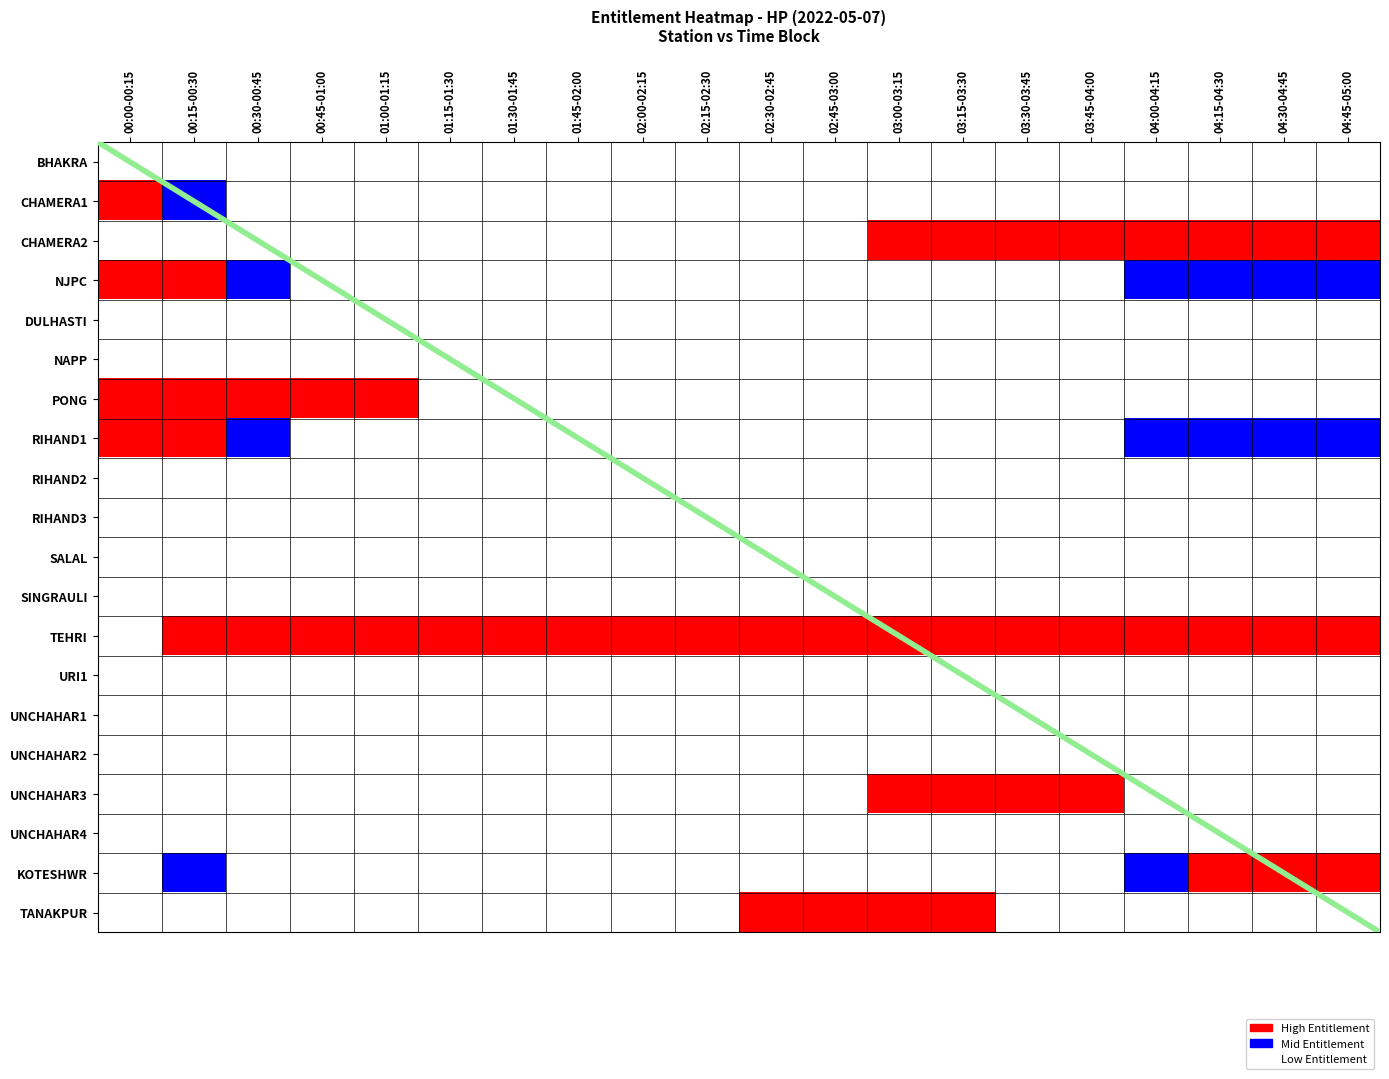

Reading left to right, what are all the values shown in this chart?

BHAKRA: 00:00-00:15=0	00:15-00:30=0	00:30-00:45=0	00:45-01:00=0	01:00-01:15=0	01:15-01:30=0	01:30-01:45=0	01:45-02:00=0	02:00-02:15=0	02:15-02:30=0	02:30-02:45=0	02:45-03:00=0	03:00-03:15=0	03:15-03:30=0	03:30-03:45=0	03:45-04:00=0	04:00-04:15=0	04:15-04:30=0	04:30-04:45=0	04:45-05:00=0
CHAMERA1: 00:00-00:15=2	00:15-00:30=1	00:30-00:45=0	00:45-01:00=0	01:00-01:15=0	01:15-01:30=0	01:30-01:45=0	01:45-02:00=0	02:00-02:15=0	02:15-02:30=0	02:30-02:45=0	02:45-03:00=0	03:00-03:15=0	03:15-03:30=0	03:30-03:45=0	03:45-04:00=0	04:00-04:15=0	04:15-04:30=0	04:30-04:45=0	04:45-05:00=0
CHAMERA2: 00:00-00:15=0	00:15-00:30=0	00:30-00:45=0	00:45-01:00=0	01:00-01:15=0	01:15-01:30=0	01:30-01:45=0	01:45-02:00=0	02:00-02:15=0	02:15-02:30=0	02:30-02:45=0	02:45-03:00=0	03:00-03:15=2	03:15-03:30=2	03:30-03:45=2	03:45-04:00=2	04:00-04:15=2	04:15-04:30=2	04:30-04:45=2	04:45-05:00=2
NJPC: 00:00-00:15=2	00:15-00:30=2	00:30-00:45=1	00:45-01:00=0	01:00-01:15=0	01:15-01:30=0	01:30-01:45=0	01:45-02:00=0	02:00-02:15=0	02:15-02:30=0	02:30-02:45=0	02:45-03:00=0	03:00-03:15=0	03:15-03:30=0	03:30-03:45=0	03:45-04:00=0	04:00-04:15=1	04:15-04:30=1	04:30-04:45=1	04:45-05:00=1
DULHASTI: 00:00-00:15=0	00:15-00:30=0	00:30-00:45=0	00:45-01:00=0	01:00-01:15=0	01:15-01:30=0	01:30-01:45=0	01:45-02:00=0	02:00-02:15=0	02:15-02:30=0	02:30-02:45=0	02:45-03:00=0	03:00-03:15=0	03:15-03:30=0	03:30-03:45=0	03:45-04:00=0	04:00-04:15=0	04:15-04:30=0	04:30-04:45=0	04:45-05:00=0
NAPP: 00:00-00:15=0	00:15-00:30=0	00:30-00:45=0	00:45-01:00=0	01:00-01:15=0	01:15-01:30=0	01:30-01:45=0	01:45-02:00=0	02:00-02:15=0	02:15-02:30=0	02:30-02:45=0	02:45-03:00=0	03:00-03:15=0	03:15-03:30=0	03:30-03:45=0	03:45-04:00=0	04:00-04:15=0	04:15-04:30=0	04:30-04:45=0	04:45-05:00=0
PONG: 00:00-00:15=2	00:15-00:30=2	00:30-00:45=2	00:45-01:00=2	01:00-01:15=2	01:15-01:30=0	01:30-01:45=0	01:45-02:00=0	02:00-02:15=0	02:15-02:30=0	02:30-02:45=0	02:45-03:00=0	03:00-03:15=0	03:15-03:30=0	03:30-03:45=0	03:45-04:00=0	04:00-04:15=0	04:15-04:30=0	04:30-04:45=0	04:45-05:00=0
RIHAND1: 00:00-00:15=2	00:15-00:30=2	00:30-00:45=1	00:45-01:00=0	01:00-01:15=0	01:15-01:30=0	01:30-01:45=0	01:45-02:00=0	02:00-02:15=0	02:15-02:30=0	02:30-02:45=0	02:45-03:00=0	03:00-03:15=0	03:15-03:30=0	03:30-03:45=0	03:45-04:00=0	04:00-04:15=1	04:15-04:30=1	04:30-04:45=1	04:45-05:00=1
RIHAND2: 00:00-00:15=0	00:15-00:30=0	00:30-00:45=0	00:45-01:00=0	01:00-01:15=0	01:15-01:30=0	01:30-01:45=0	01:45-02:00=0	02:00-02:15=0	02:15-02:30=0	02:30-02:45=0	02:45-03:00=0	03:00-03:15=0	03:15-03:30=0	03:30-03:45=0	03:45-04:00=0	04:00-04:15=0	04:15-04:30=0	04:30-04:45=0	04:45-05:00=0
RIHAND3: 00:00-00:15=0	00:15-00:30=0	00:30-00:45=0	00:45-01:00=0	01:00-01:15=0	01:15-01:30=0	01:30-01:45=0	01:45-02:00=0	02:00-02:15=0	02:15-02:30=0	02:30-02:45=0	02:45-03:00=0	03:00-03:15=0	03:15-03:30=0	03:30-03:45=0	03:45-04:00=0	04:00-04:15=0	04:15-04:30=0	04:30-04:45=0	04:45-05:00=0
SALAL: 00:00-00:15=0	00:15-00:30=0	00:30-00:45=0	00:45-01:00=0	01:00-01:15=0	01:15-01:30=0	01:30-01:45=0	01:45-02:00=0	02:00-02:15=0	02:15-02:30=0	02:30-02:45=0	02:45-03:00=0	03:00-03:15=0	03:15-03:30=0	03:30-03:45=0	03:45-04:00=0	04:00-04:15=0	04:15-04:30=0	04:30-04:45=0	04:45-05:00=0
SINGRAULI: 00:00-00:15=0	00:15-00:30=0	00:30-00:45=0	00:45-01:00=0	01:00-01:15=0	01:15-01:30=0	01:30-01:45=0	01:45-02:00=0	02:00-02:15=0	02:15-02:30=0	02:30-02:45=0	02:45-03:00=0	03:00-03:15=0	03:15-03:30=0	03:30-03:45=0	03:45-04:00=0	04:00-04:15=0	04:15-04:30=0	04:30-04:45=0	04:45-05:00=0
TEHRI: 00:00-00:15=0	00:15-00:30=2	00:30-00:45=2	00:45-01:00=2	01:00-01:15=2	01:15-01:30=2	01:30-01:45=2	01:45-02:00=2	02:00-02:15=2	02:15-02:30=2	02:30-02:45=2	02:45-03:00=2	03:00-03:15=2	03:15-03:30=2	03:30-03:45=2	03:45-04:00=2	04:00-04:15=2	04:15-04:30=2	04:30-04:45=2	04:45-05:00=2
URI1: 00:00-00:15=0	00:15-00:30=0	00:30-00:45=0	00:45-01:00=0	01:00-01:15=0	01:15-01:30=0	01:30-01:45=0	01:45-02:00=0	02:00-02:15=0	02:15-02:30=0	02:30-02:45=0	02:45-03:00=0	03:00-03:15=0	03:15-03:30=0	03:30-03:45=0	03:45-04:00=0	04:00-04:15=0	04:15-04:30=0	04:30-04:45=0	04:45-05:00=0
UNCHAHAR1: 00:00-00:15=0	00:15-00:30=0	00:30-00:45=0	00:45-01:00=0	01:00-01:15=0	01:15-01:30=0	01:30-01:45=0	01:45-02:00=0	02:00-02:15=0	02:15-02:30=0	02:30-02:45=0	02:45-03:00=0	03:00-03:15=0	03:15-03:30=0	03:30-03:45=0	03:45-04:00=0	04:00-04:15=0	04:15-04:30=0	04:30-04:45=0	04:45-05:00=0
UNCHAHAR2: 00:00-00:15=0	00:15-00:30=0	00:30-00:45=0	00:45-01:00=0	01:00-01:15=0	01:15-01:30=0	01:30-01:45=0	01:45-02:00=0	02:00-02:15=0	02:15-02:30=0	02:30-02:45=0	02:45-03:00=0	03:00-03:15=0	03:15-03:30=0	03:30-03:45=0	03:45-04:00=0	04:00-04:15=0	04:15-04:30=0	04:30-04:45=0	04:45-05:00=0
UNCHAHAR3: 00:00-00:15=0	00:15-00:30=0	00:30-00:45=0	00:45-01:00=0	01:00-01:15=0	01:15-01:30=0	01:30-01:45=0	01:45-02:00=0	02:00-02:15=0	02:15-02:30=0	02:30-02:45=0	02:45-03:00=0	03:00-03:15=2	03:15-03:30=2	03:30-03:45=2	03:45-04:00=2	04:00-04:15=0	04:15-04:30=0	04:30-04:45=0	04:45-05:00=0
UNCHAHAR4: 00:00-00:15=0	00:15-00:30=0	00:30-00:45=0	00:45-01:00=0	01:00-01:15=0	01:15-01:30=0	01:30-01:45=0	01:45-02:00=0	02:00-02:15=0	02:15-02:30=0	02:30-02:45=0	02:45-03:00=0	03:00-03:15=0	03:15-03:30=0	03:30-03:45=0	03:45-04:00=0	04:00-04:15=0	04:15-04:30=0	04:30-04:45=0	04:45-05:00=0
KOTESHWR: 00:00-00:15=0	00:15-00:30=1	00:30-00:45=0	00:45-01:00=0	01:00-01:15=0	01:15-01:30=0	01:30-01:45=0	01:45-02:00=0	02:00-02:15=0	02:15-02:30=0	02:30-02:45=0	02:45-03:00=0	03:00-03:15=0	03:15-03:30=0	03:30-03:45=0	03:45-04:00=0	04:00-04:15=1	04:15-04:30=2	04:30-04:45=2	04:45-05:00=2
TANAKPUR: 00:00-00:15=0	00:15-00:30=0	00:30-00:45=0	00:45-01:00=0	01:00-01:15=0	01:15-01:30=0	01:30-01:45=0	01:45-02:00=0	02:00-02:15=0	02:15-02:30=0	02:30-02:45=2	02:45-03:00=2	03:00-03:15=2	03:15-03:30=2	03:30-03:45=0	03:45-04:00=0	04:00-04:15=0	04:15-04:30=0	04:30-04:45=0	04:45-05:00=0